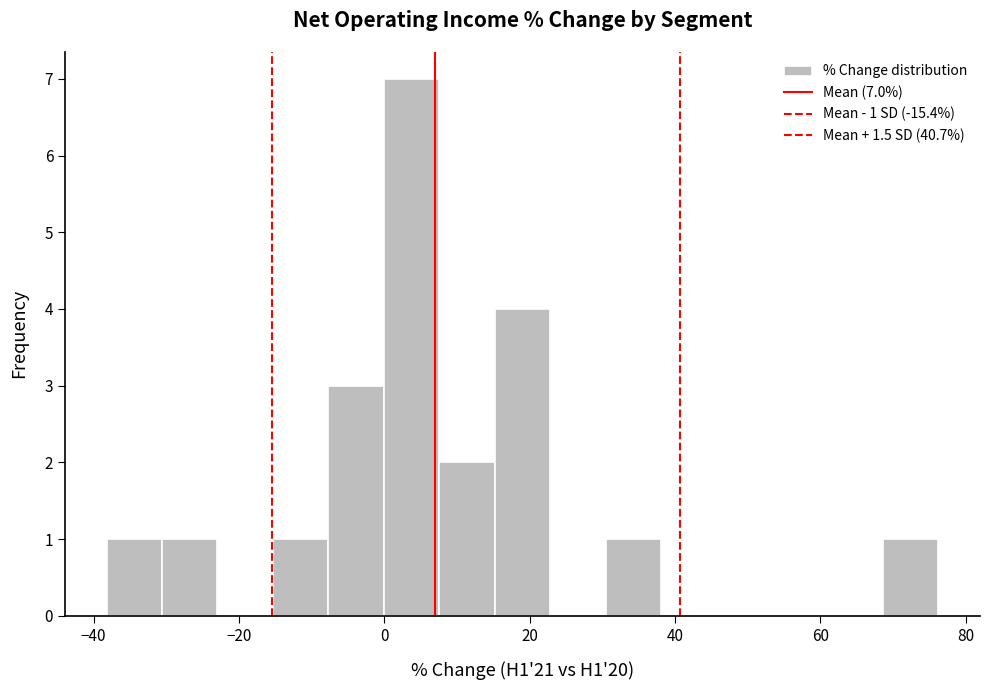

Around what value on the x-axis is the tallest bar? Give the approximate position of its centre, as read against the axis.

4